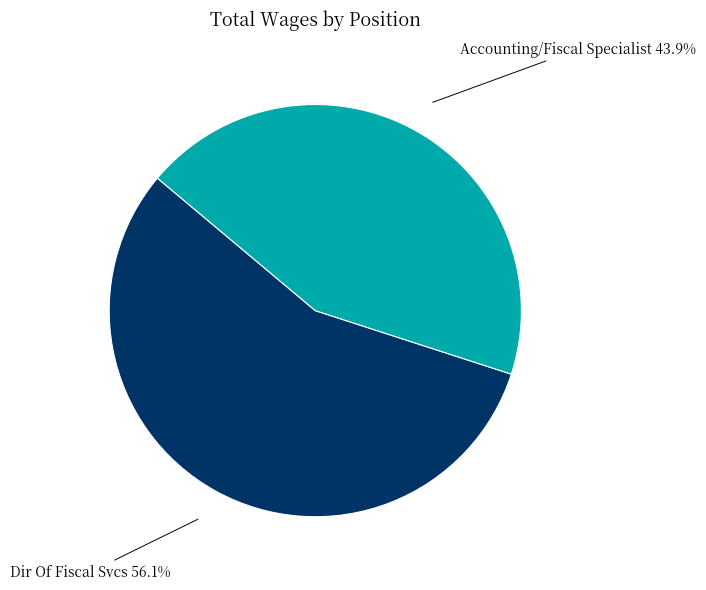

To the nearest percent, what is the average slice percentage?

50%